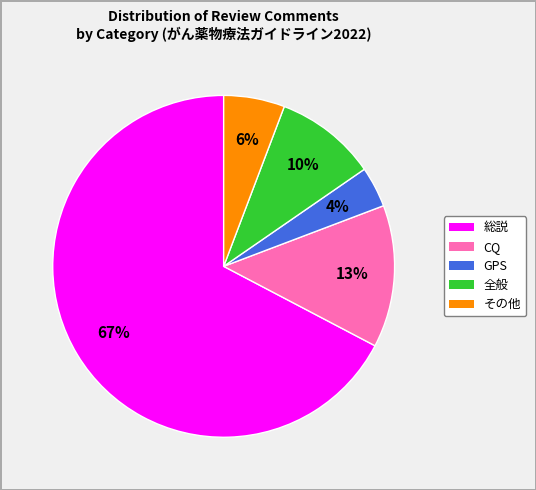

How many segments does this pie chart have?

5